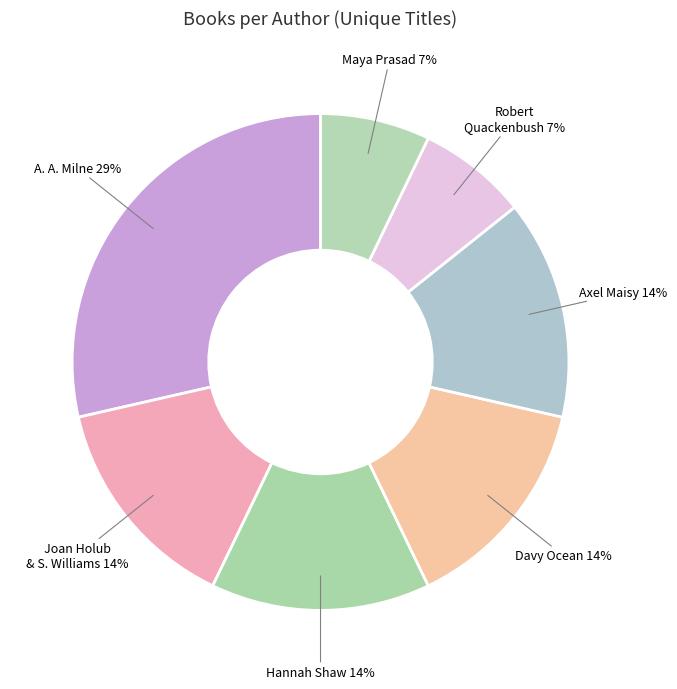

Which has a higher value, Hannah Shaw (155981990) or Axel Maisy (178086672)?

Hannah Shaw (155981990)